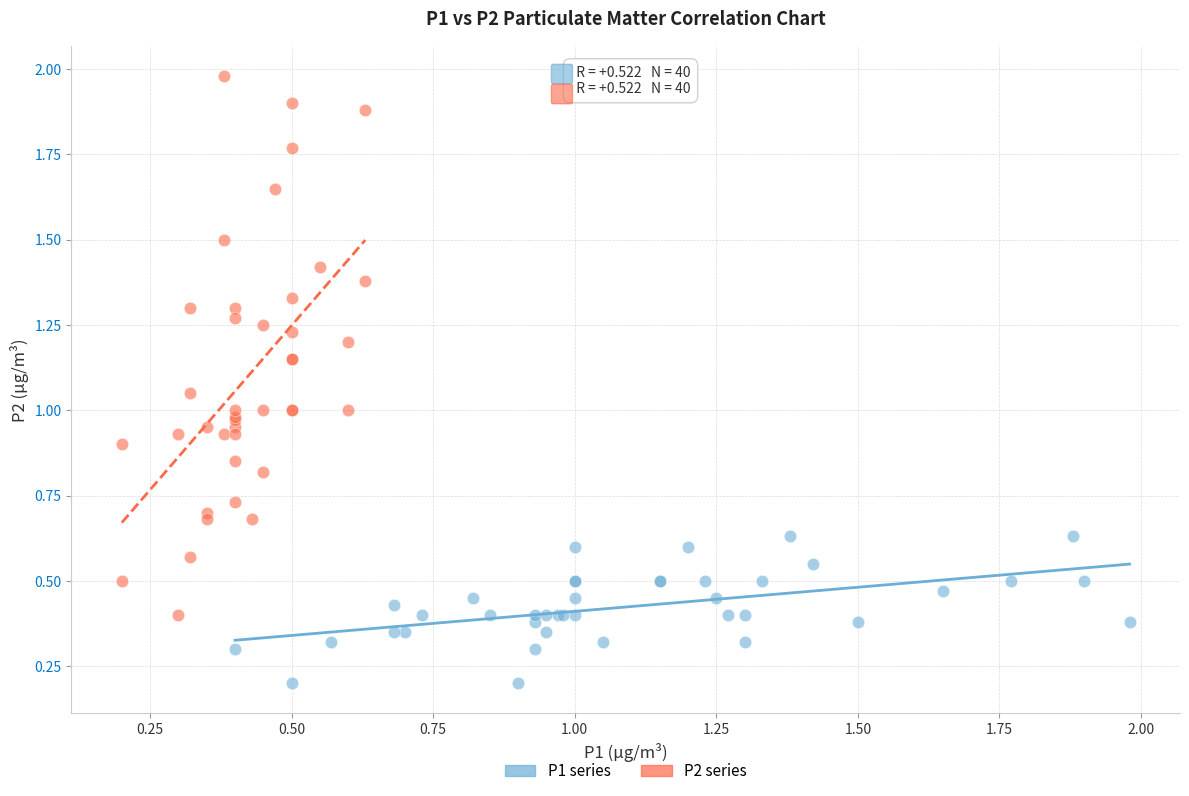

Which series has the widest spread of Y values?

P2 series